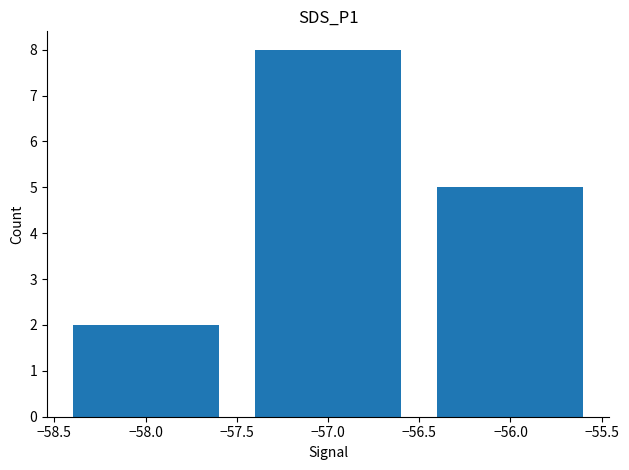

The chart shows a value of 3 at −58.0. True or false?

False